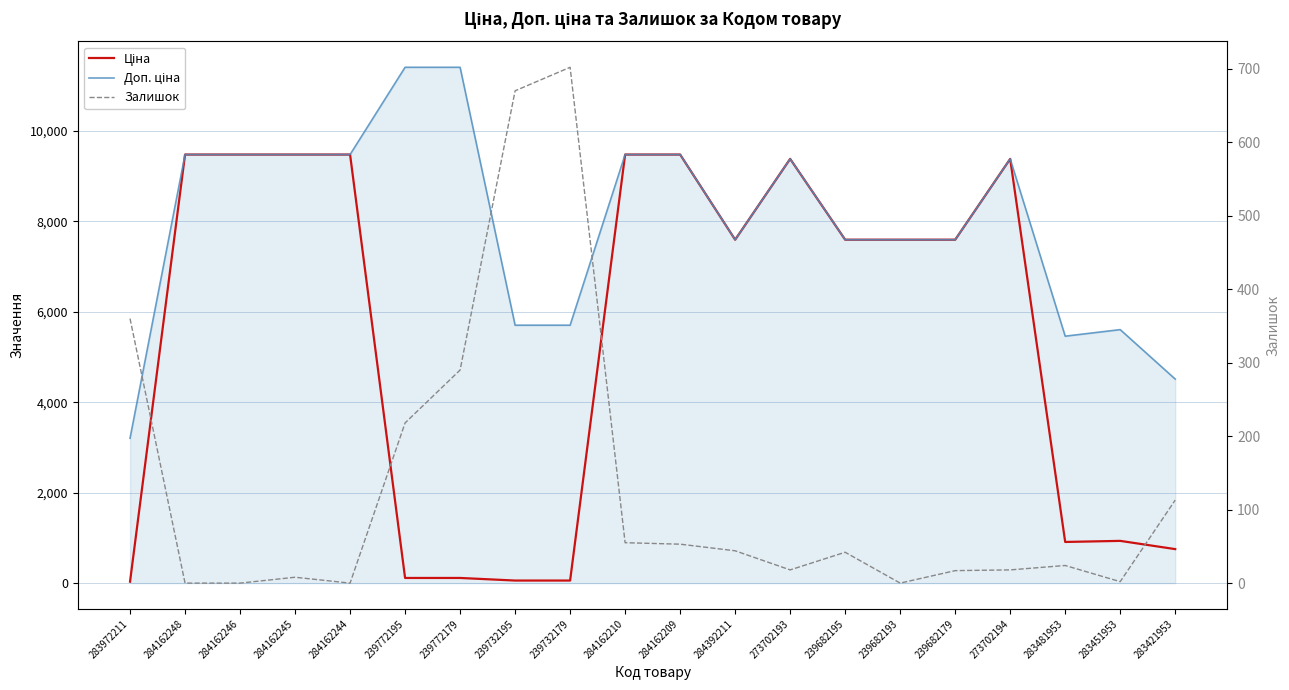

Reading left to right, what are all the values shown in this chart?

Ціна: 32.0	9480.1	9480.1	9480.1	9480.1	114.1	114.1	57.0	57.0	9480.1	9480.1	7596.5	9384.0	7596.5	7596.5	7596.5	9384.0	910.4	934.5	752.2
Доп. ціна: 3205.0	9480.1	9480.1	9480.1	9480.1	11410.0	11410.0	5705.0	5705.0	9480.1	9480.1	7596.5	9384.0	7596.5	7596.5	7596.5	9384.0	5462.3	5607.2	4513.3
Залишок: 360.0	0.0	0.0	8.0	0.0	218.0	290.0	670.0	702.0	55.0	53.0	44.0	18.0	42.0	0.0	17.0	18.0	24.0	2.0	113.0